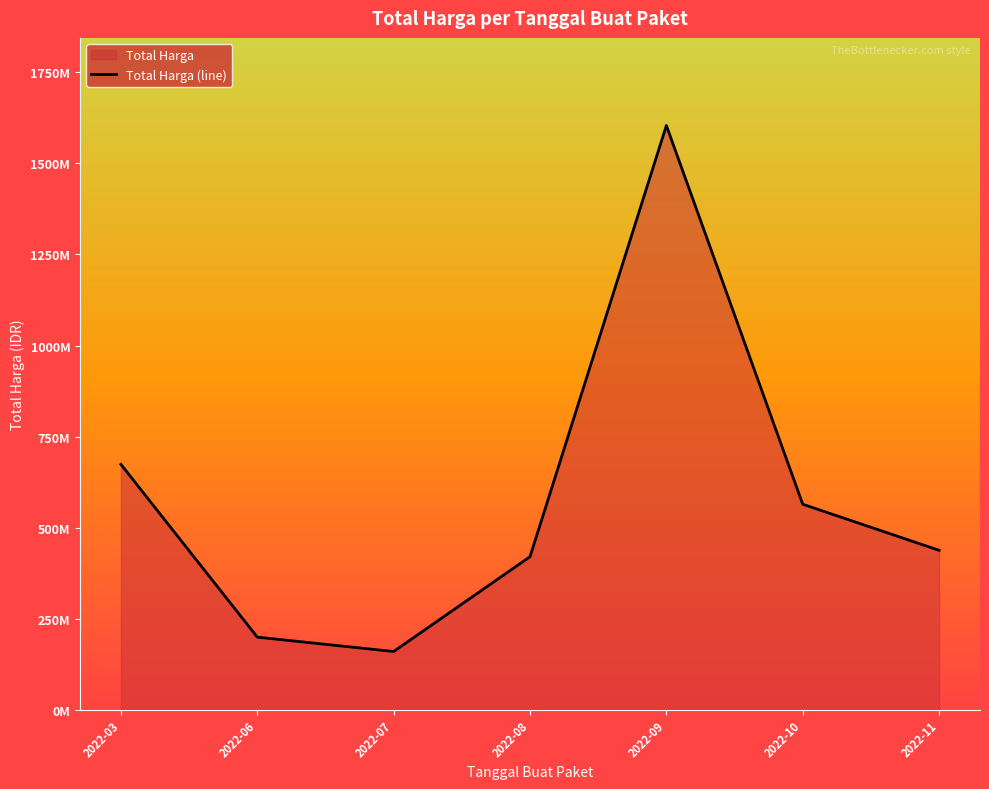

What is the greatest value displayed?

1604159000